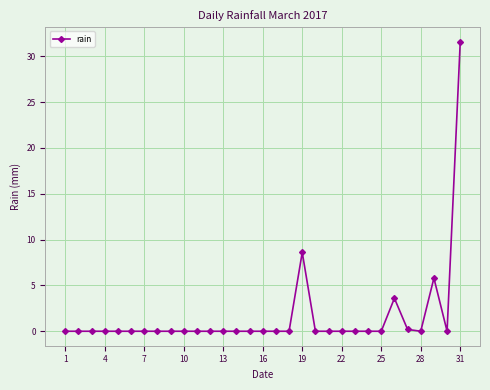

What is the difference between the maximum and minimum values?

31.6